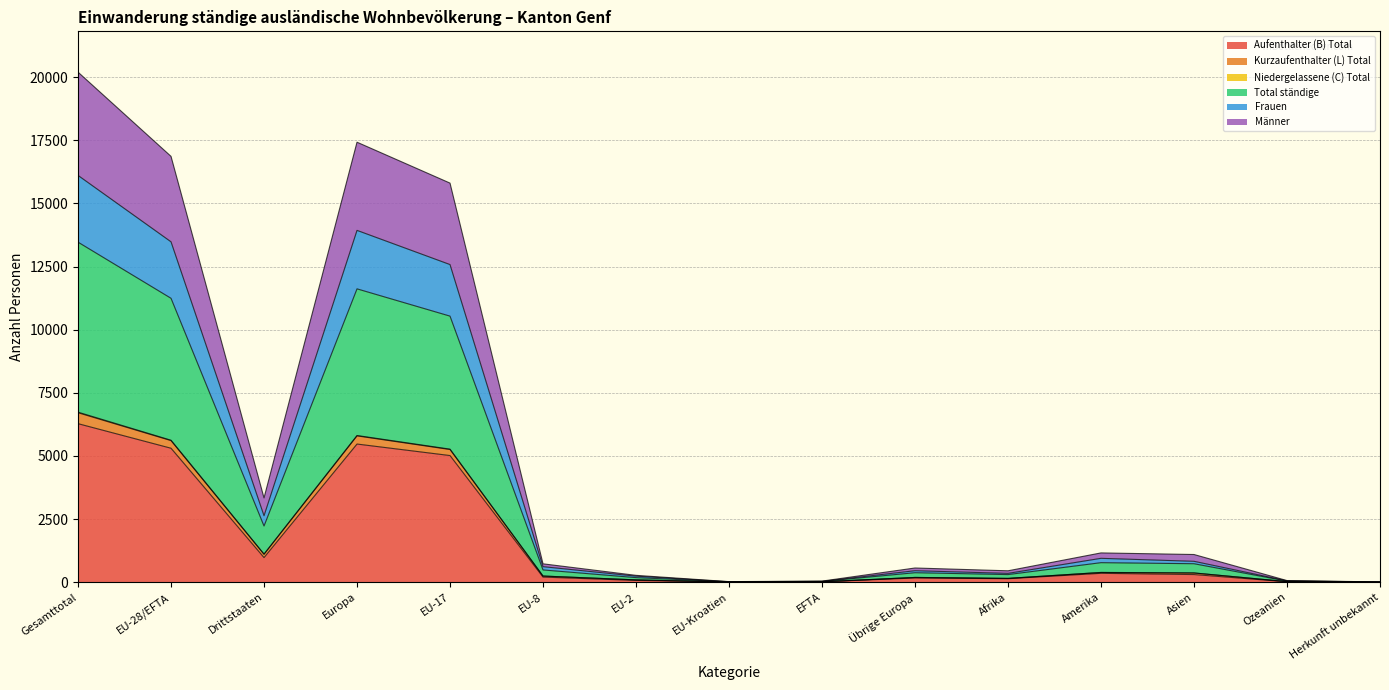

In Frauen, how many points are higher than both neighbors (excluding endpoints)?

3